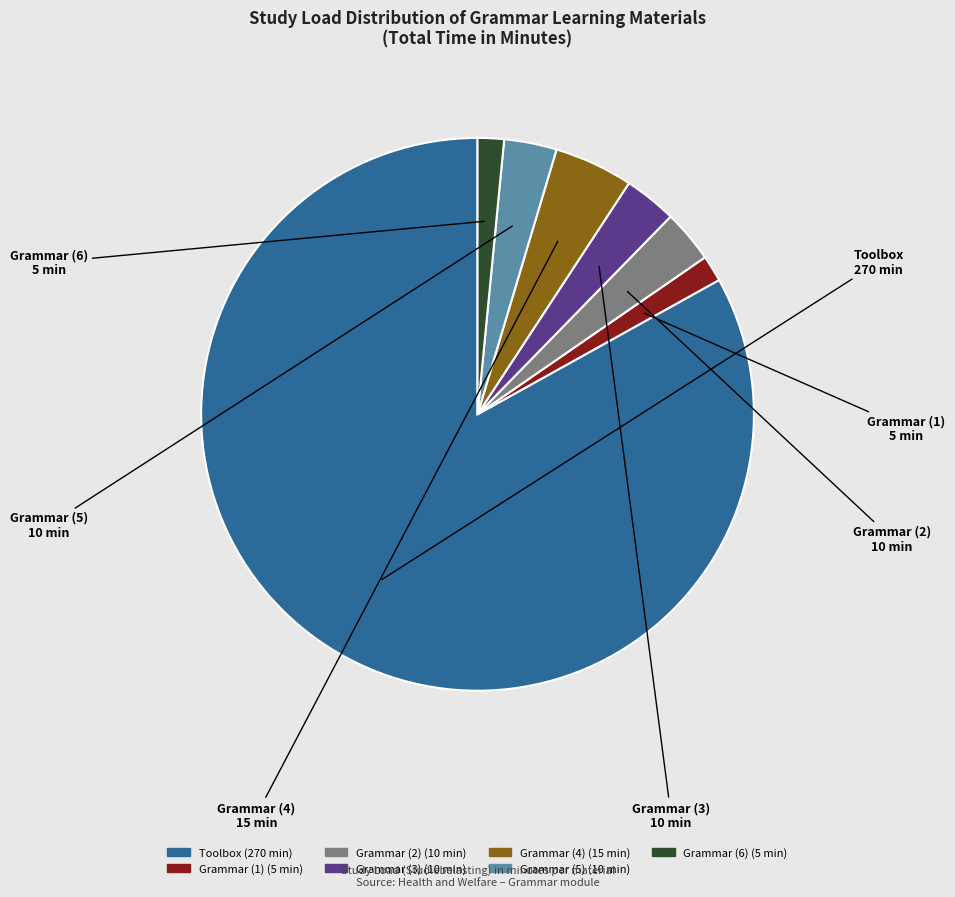

How many segments does this pie chart have?

7